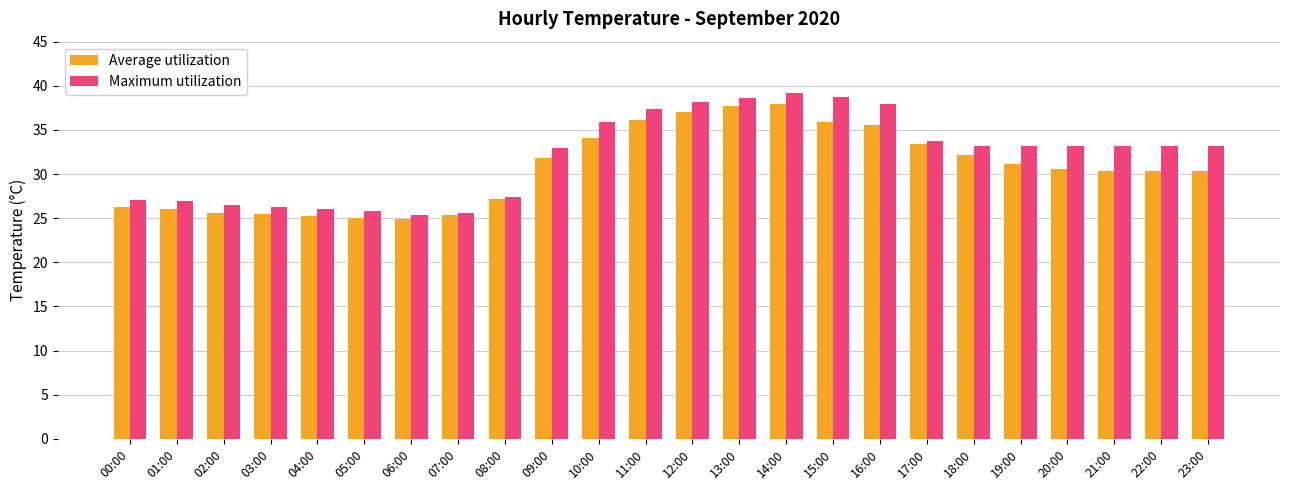

What is the difference between the maximum and second lowest values in the Maximum utilization series?

13.6